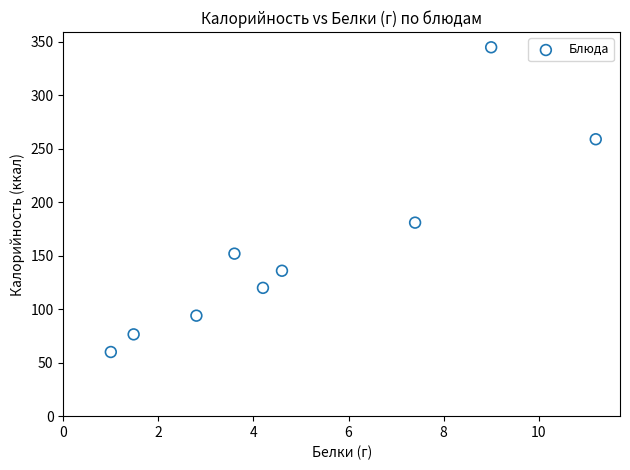

What is the range of Y values (max minus min)?

285.0